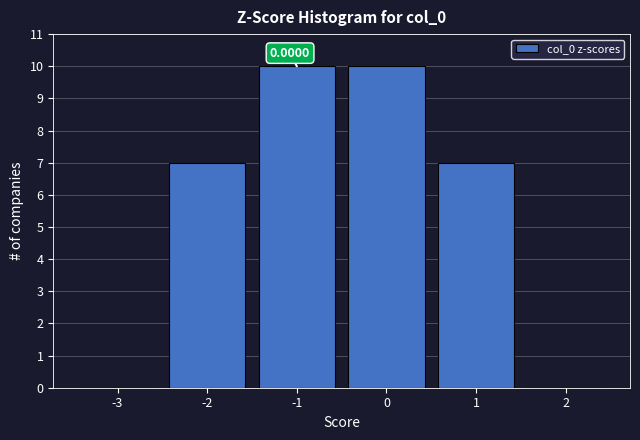

Approximately how many times larger is the value at 1 compared to -2?

1.0